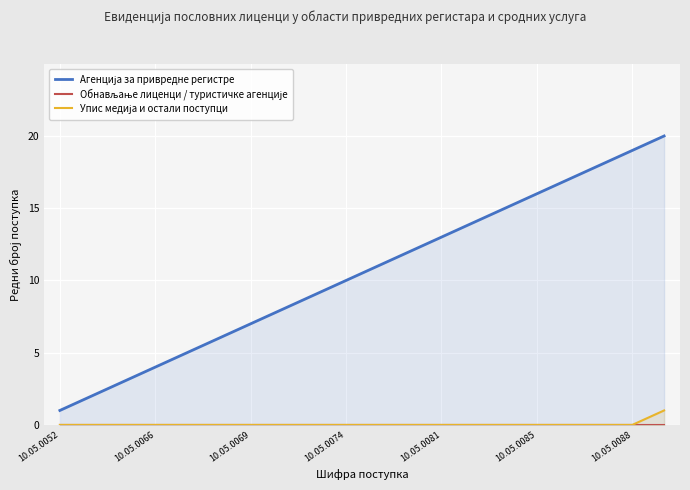

Rank the series by their maximum value, from lowest to highest.

Обнављање лиценци / туристичке агенције, Упис медија и остали поступци, Агенција за привредне регистре